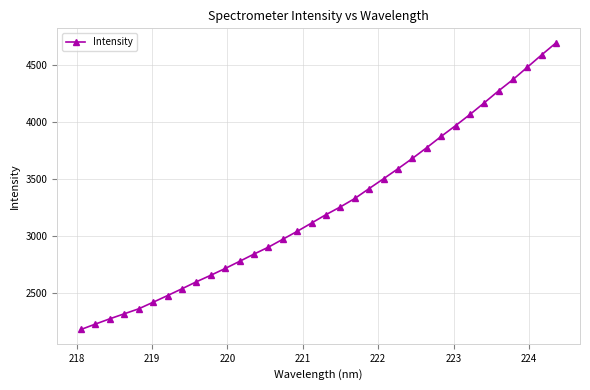

What is the maximum value shown in the chart?

4698.9